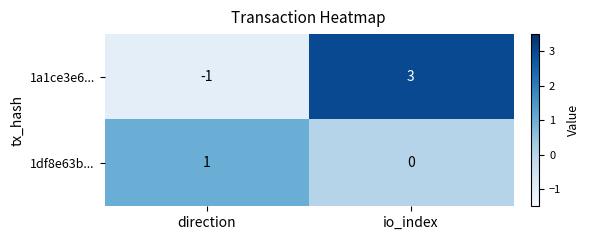

At how many categories does at least one series exceed 0?

2